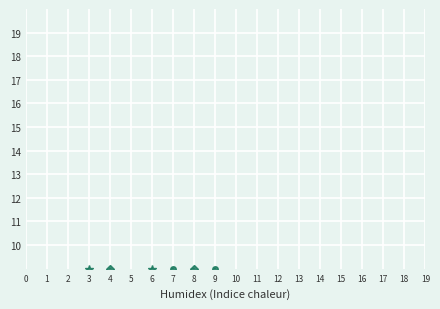

What is the value of the col_2 point at the 2nd from the left?

9